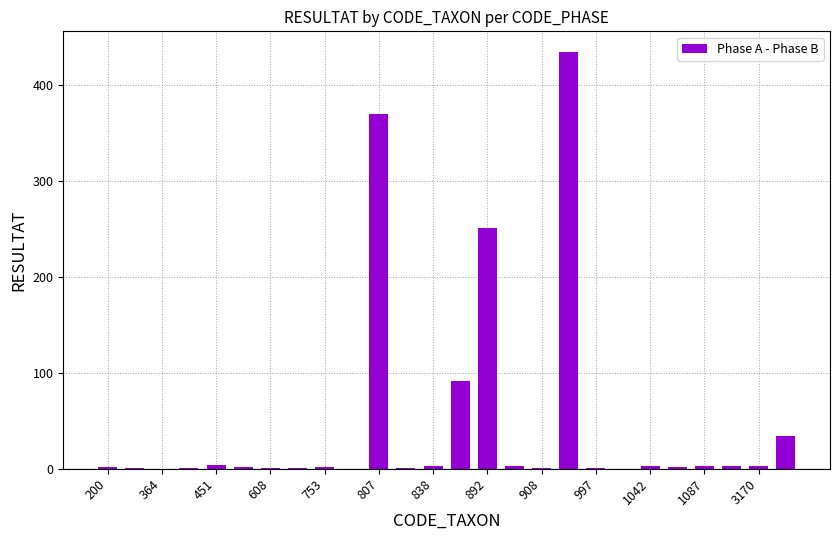

Are the bars horizontal?

No